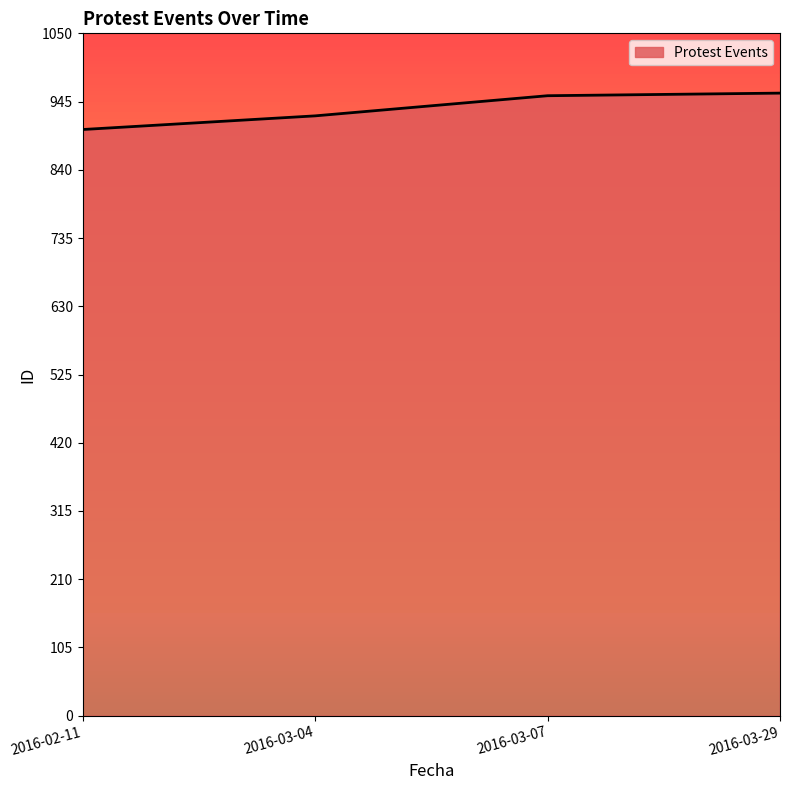

The value at 2016-03-07 is 954. True or false?

True